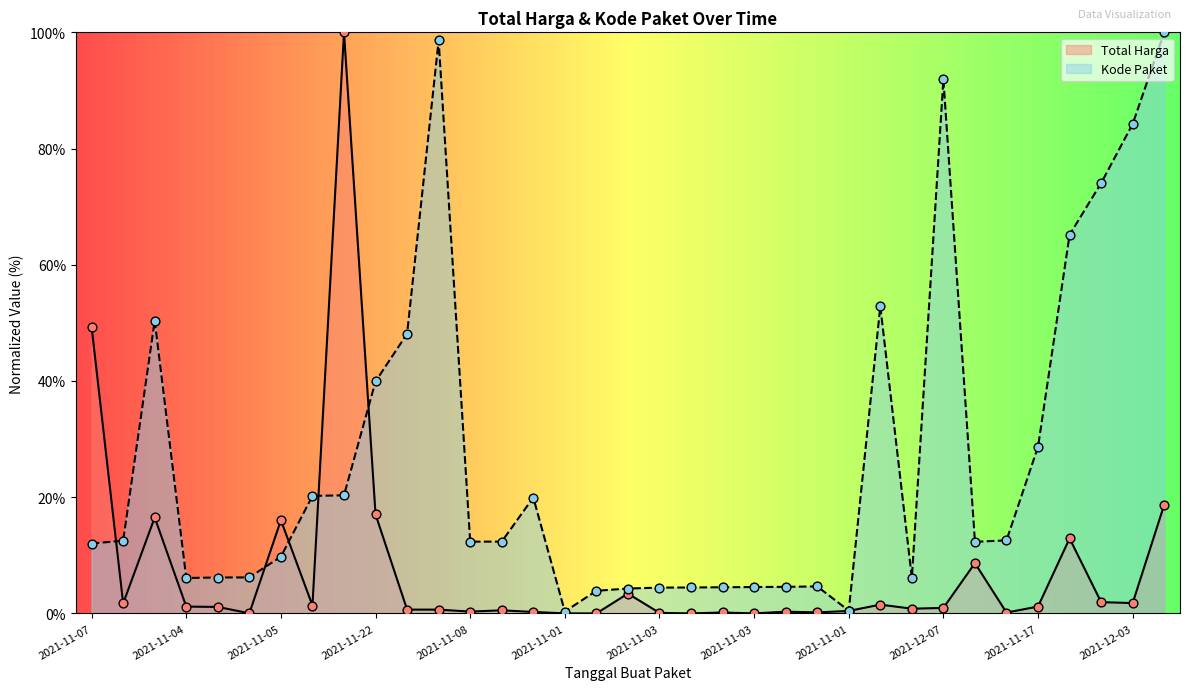

At which category is the sum across all series the highest?

2021-11-11